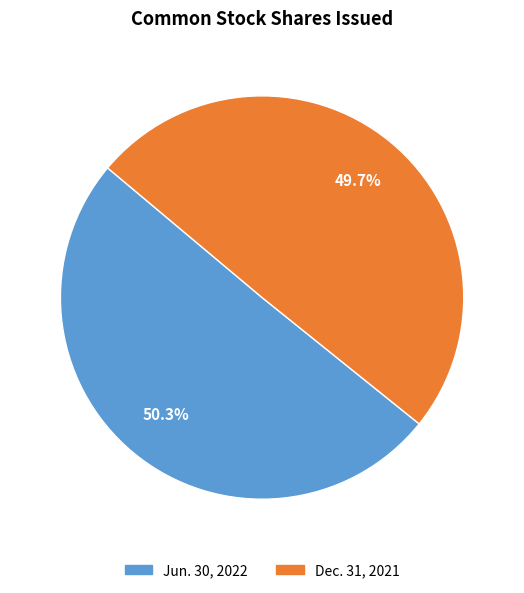

What percentage is the Dec. 31, 2021 slice, to the nearest percent?

50%